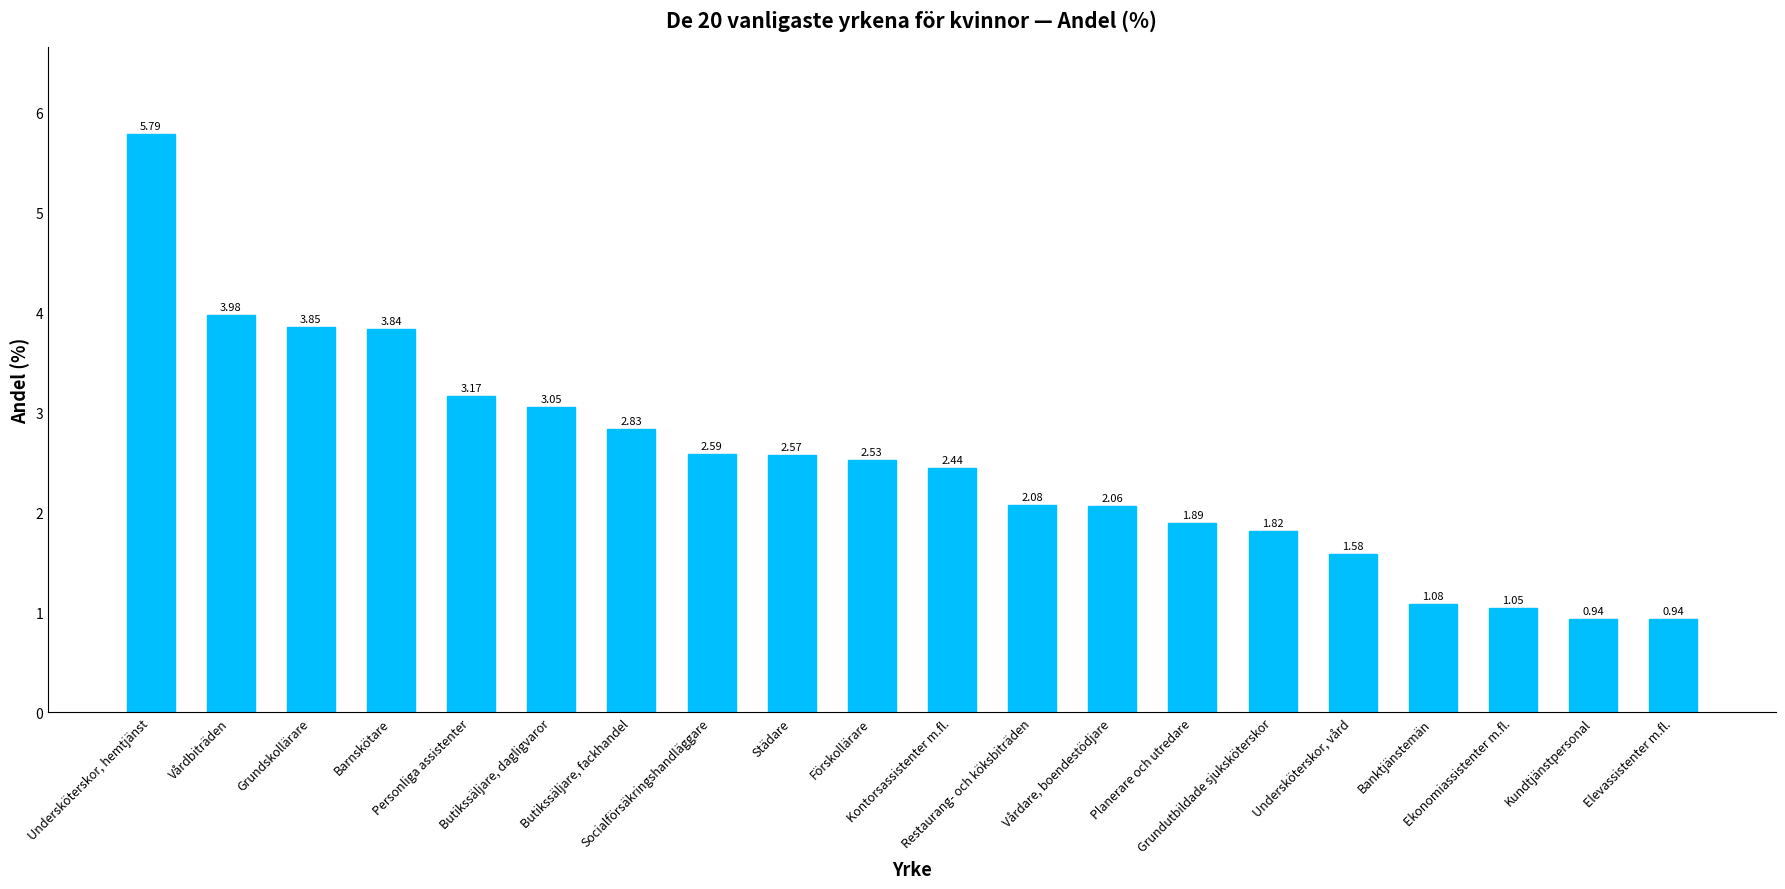

How many bars are there in total?

20